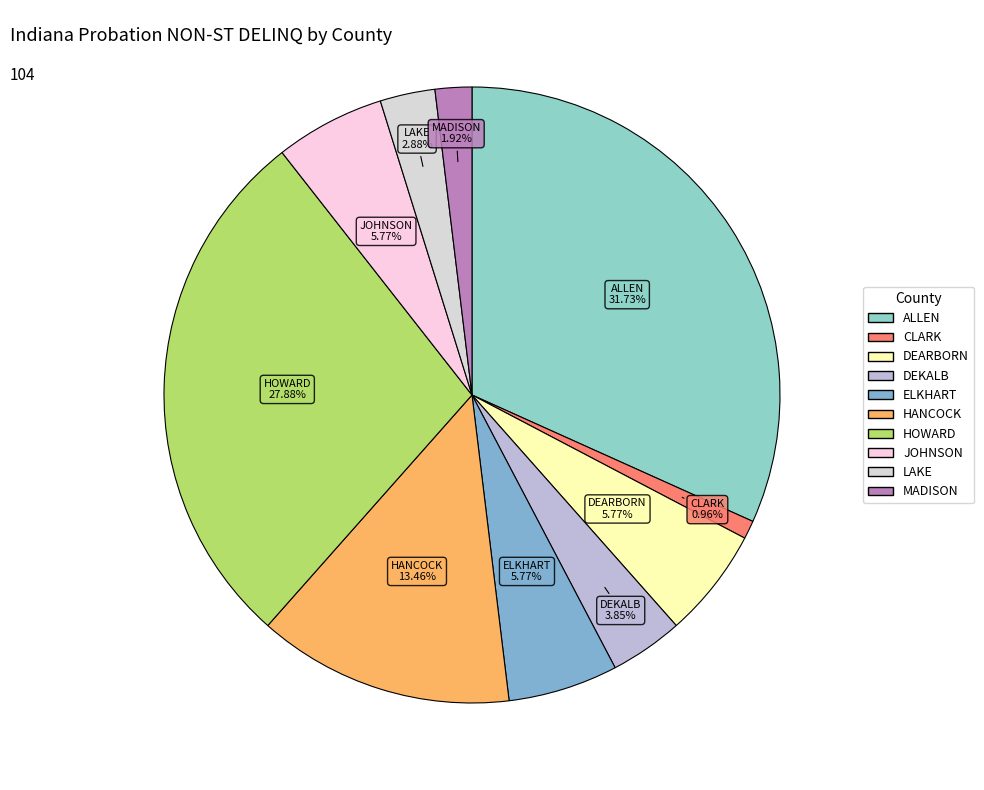

Combined, what portion of the pie is ELKHART and HOWARD?

33.7%